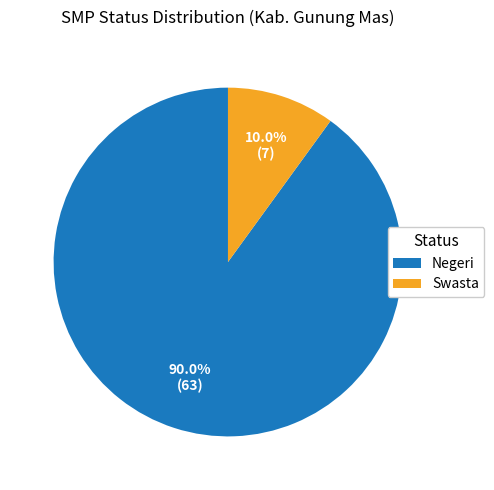

What percentage is the Negeri slice, to the nearest percent?

90%